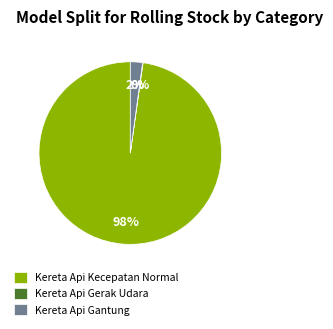

Does Kereta Api Gantung account for over 50% of the chart?

No